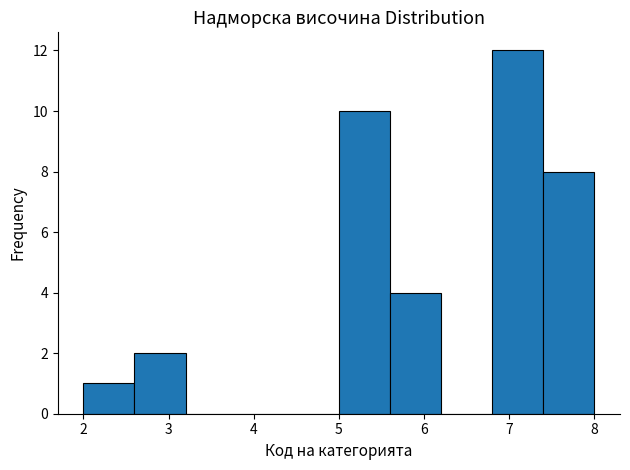

Reading left to right, list every bar in this chart as the range it spans on the x-axis followed by its height. The values are not printed on the chart, so give them approximately, as read against the axis.

2.0 to 2.6: 1
2.6 to 3.2: 2
3.2 to 3.8: 0
3.8 to 4.4: 0
4.4 to 5.0: 0
5.0 to 5.6: 10
5.6 to 6.2: 4
6.2 to 6.8: 0
6.8 to 7.4: 12
7.4 to 8.0: 8